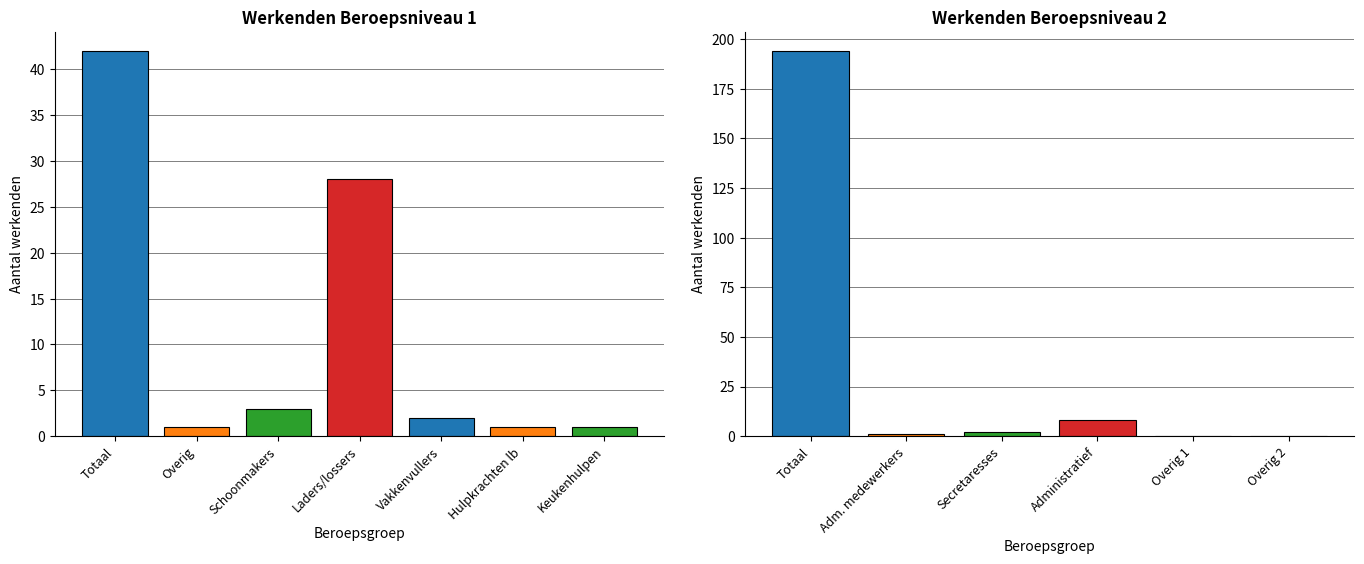

The Beroepsniveau 1 series shows 3 at Vuilnisophalers en dagbladenbezorgers. True or false?

False